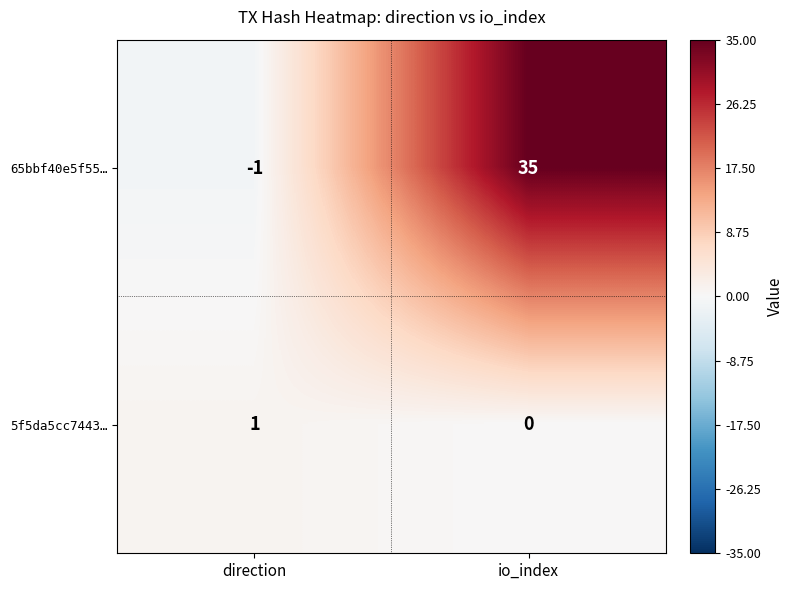

Rank the series by their average value, from lowest to highest.

5f5da5cc7443…, 65bbf40e5f55…